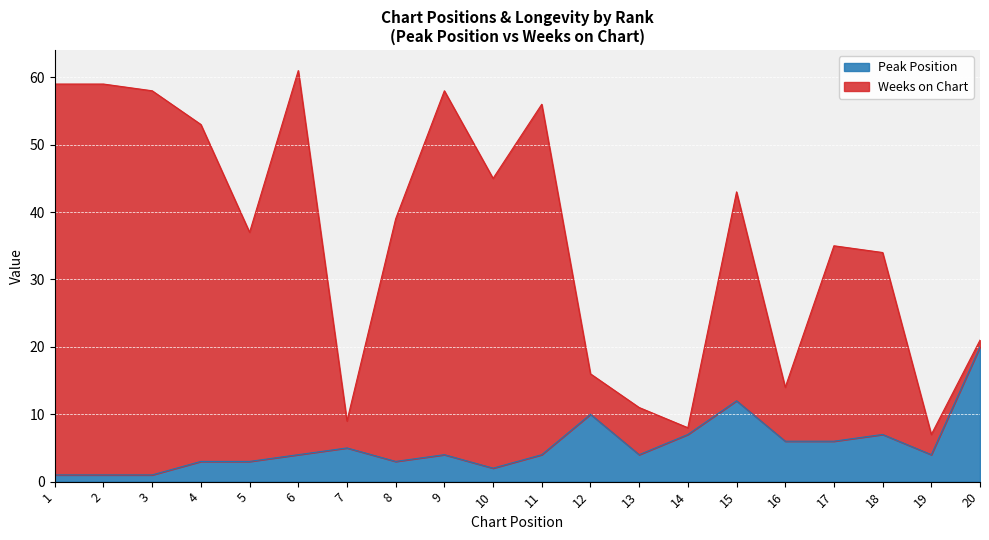

At how many categories does at least one series exceed 17?

14